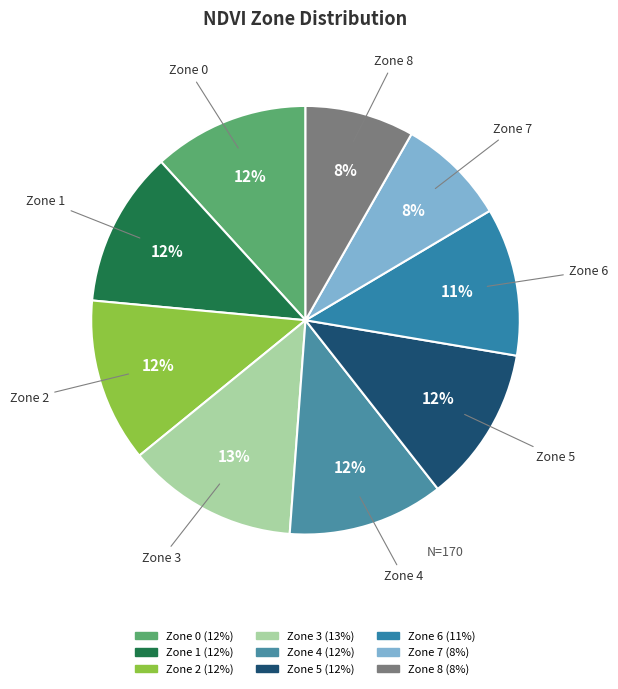

Does Zone 6 account for over 50% of the chart?

No